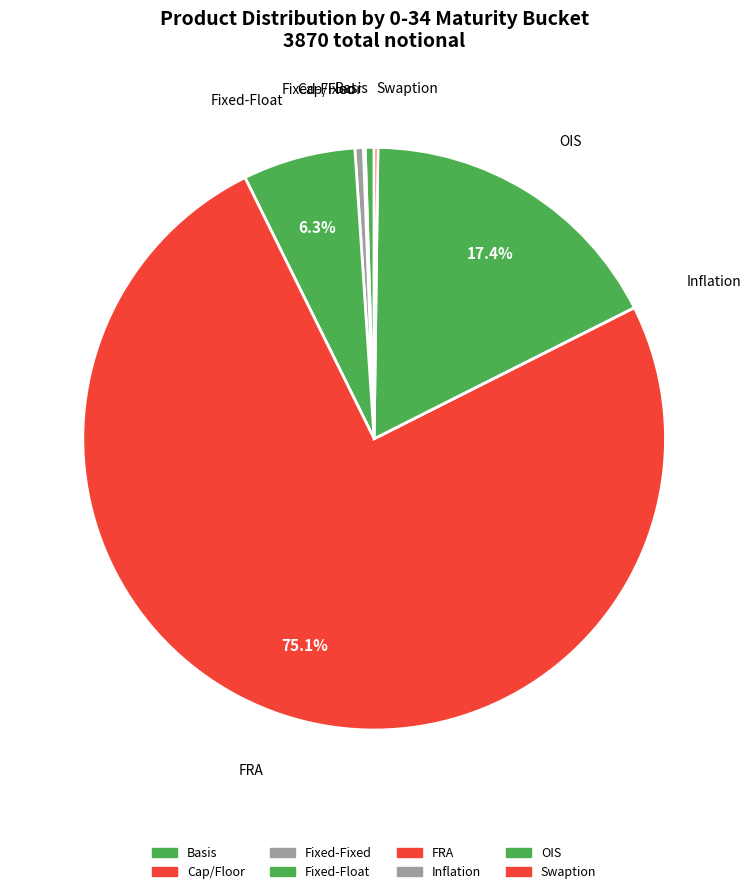

Between FRA and OIS, which is larger?

FRA